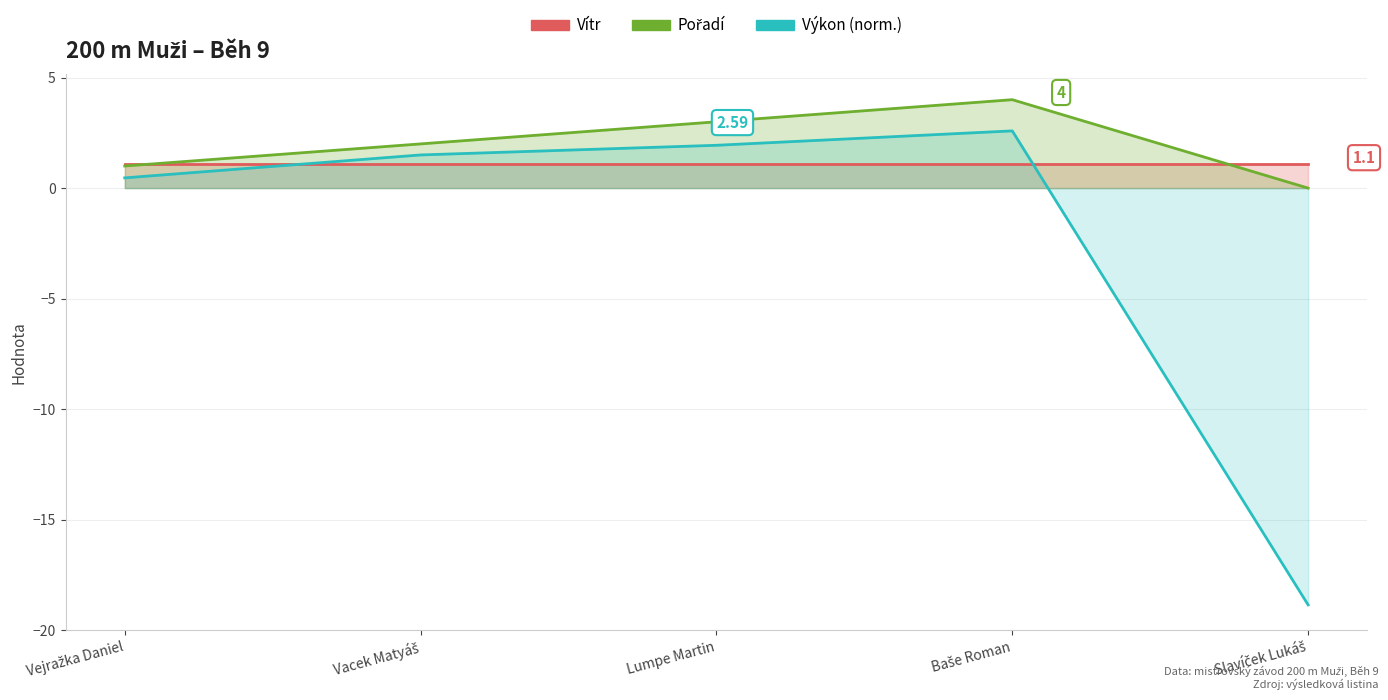

Does the chart display data point markers on the line(s)?

No